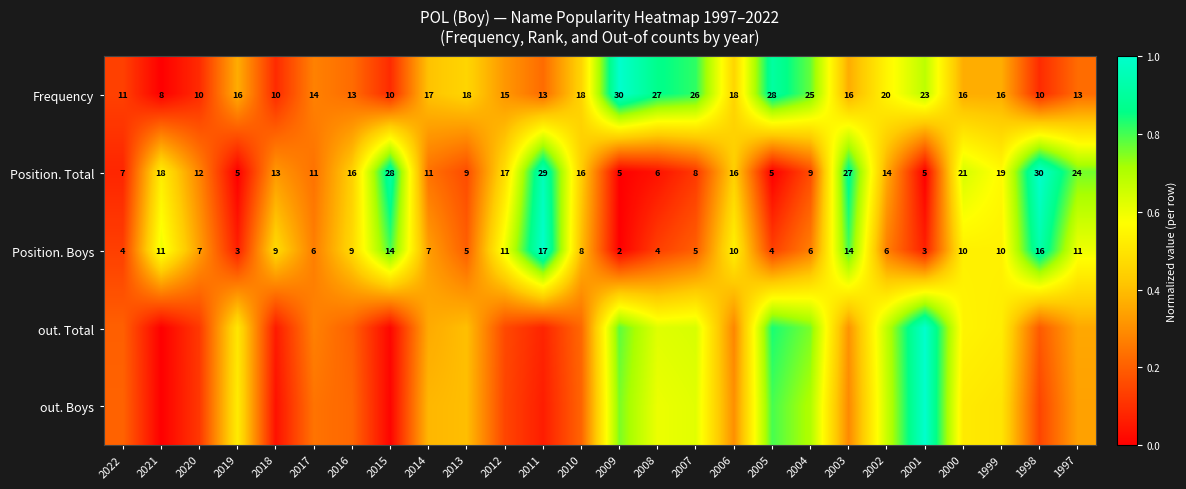

Is it true that out. Boys equals 0.2 at 2020?

False